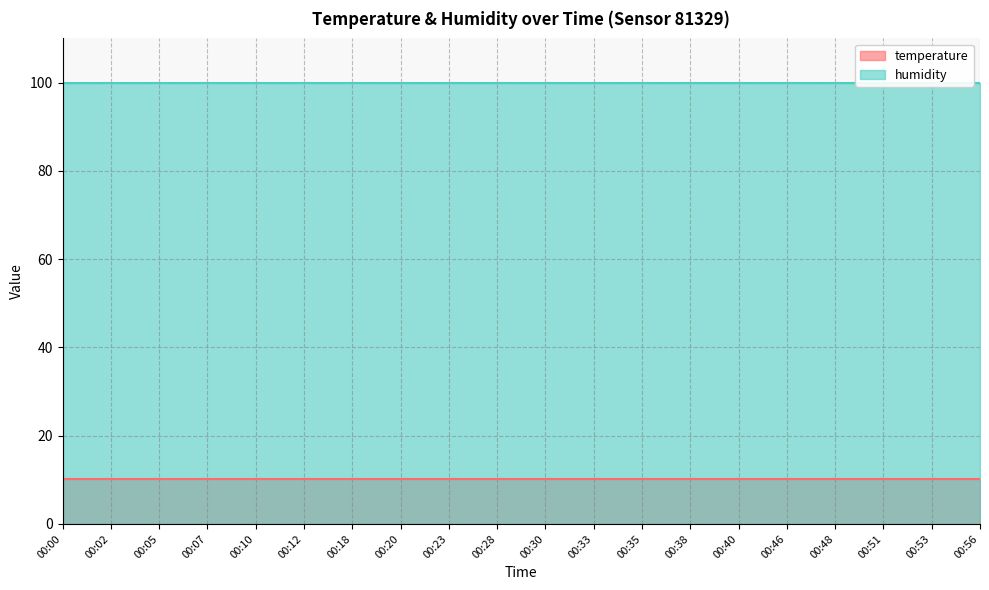

Rank the categories by humidity value from lowest to highest.

00:00, 00:02, 00:05, 00:07, 00:10, 00:12, 00:18, 00:20, 00:23, 00:28, 00:30, 00:33, 00:35, 00:38, 00:40, 00:46, 00:48, 00:51, 00:53, 00:56